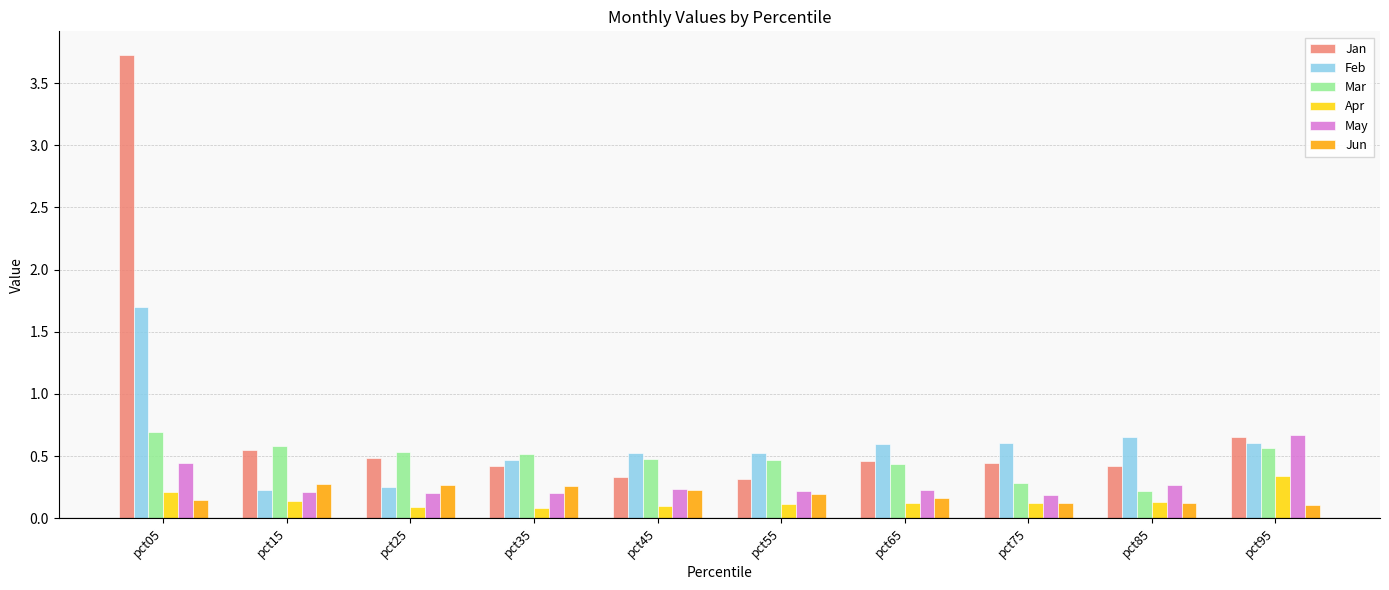

What is the difference between the maximum and minimum values in the Jan series?

3.4